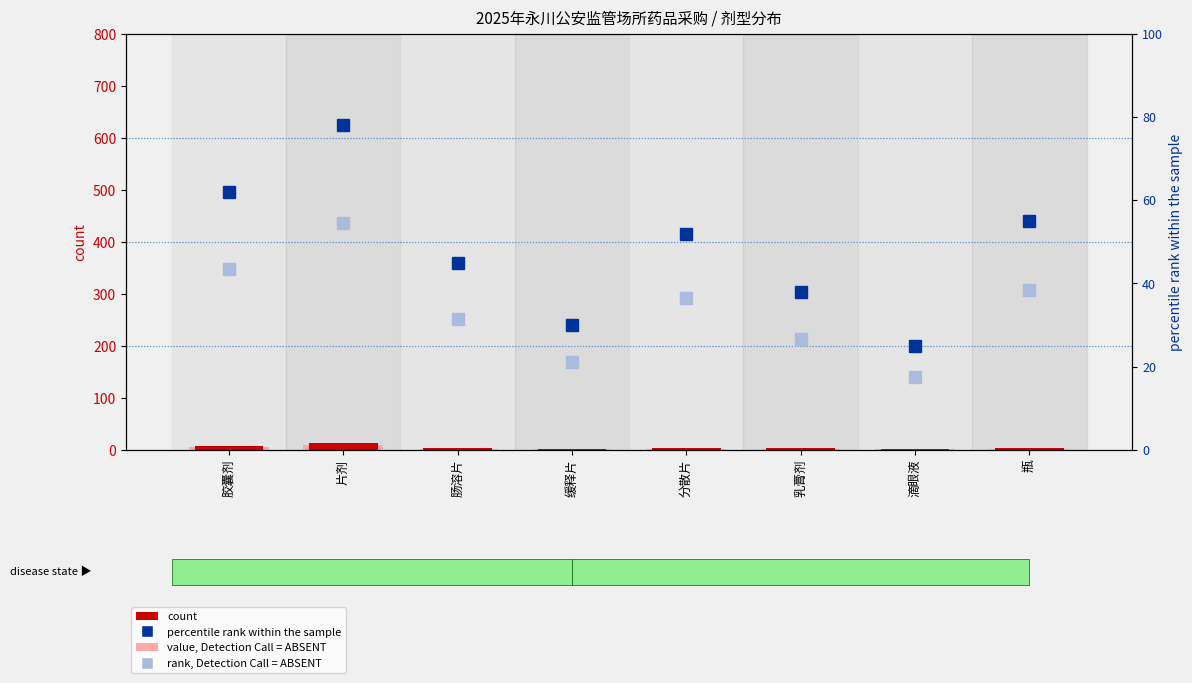

At how many categories does at least one series exceed 54?

3